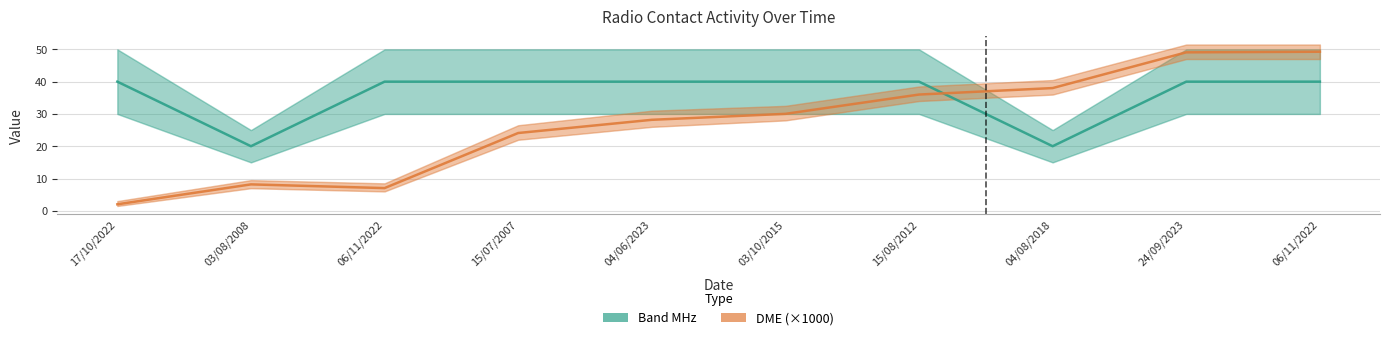

What is the average value of the DME (×1000) series?

27.2